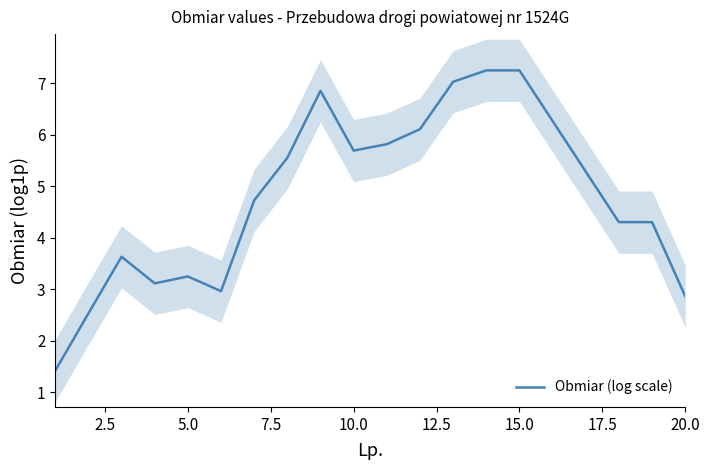

What is the smallest value displayed?

1.4